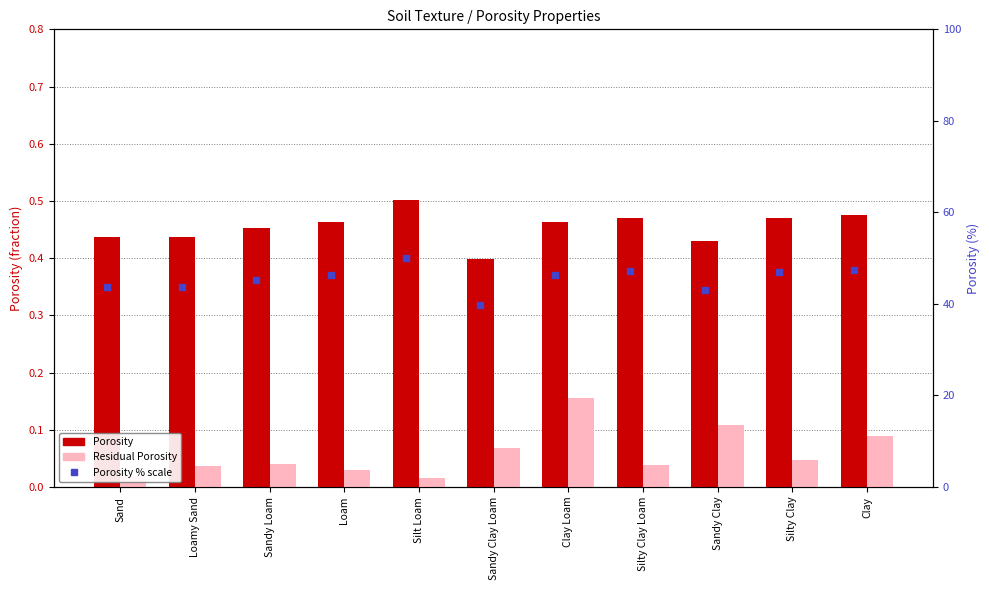

Which series reaches the maximum Y coordinate?

Porosity (% scale)